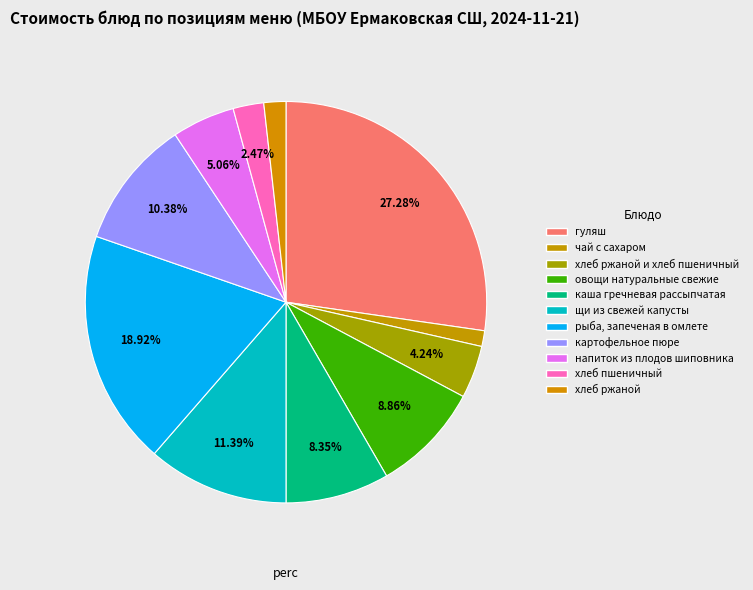

How many slices are in this pie chart?

11